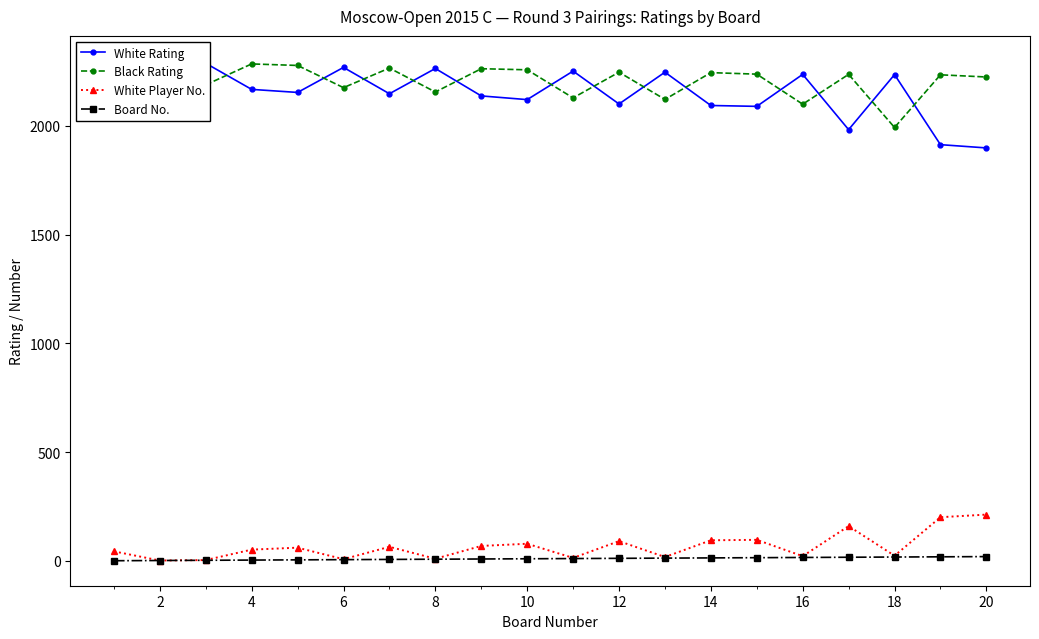

How many data points in Board No. are less than 11?

10